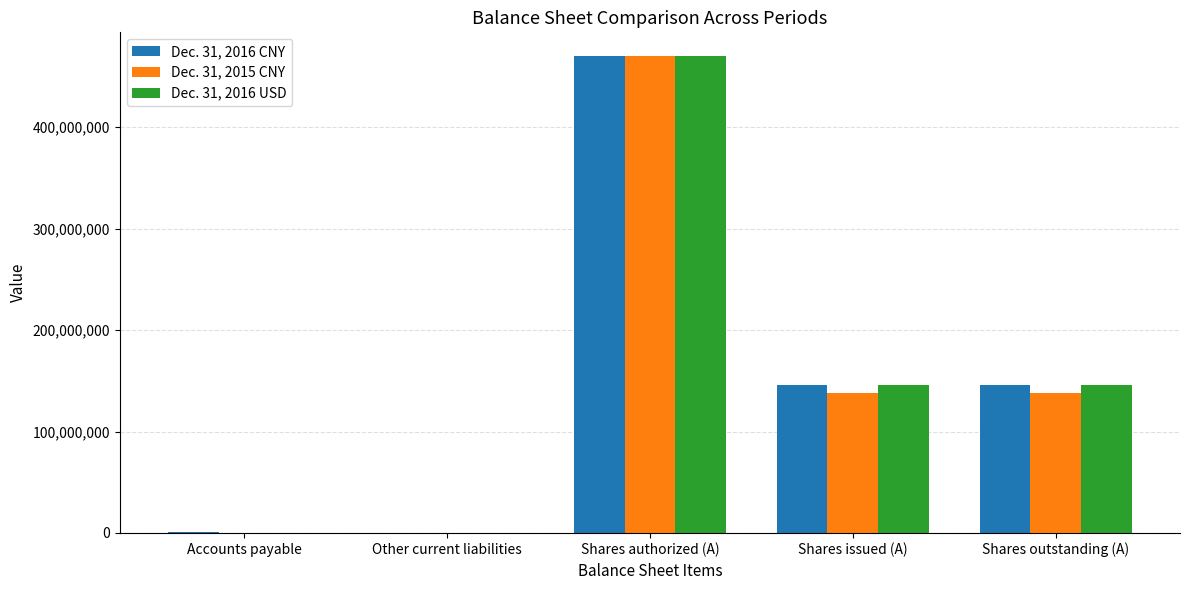

Is the value of Dec. 31, 2016 CNY at Accounts payable greater than the value of Dec. 31, 2015 CNY at Shares issued (A)?

No